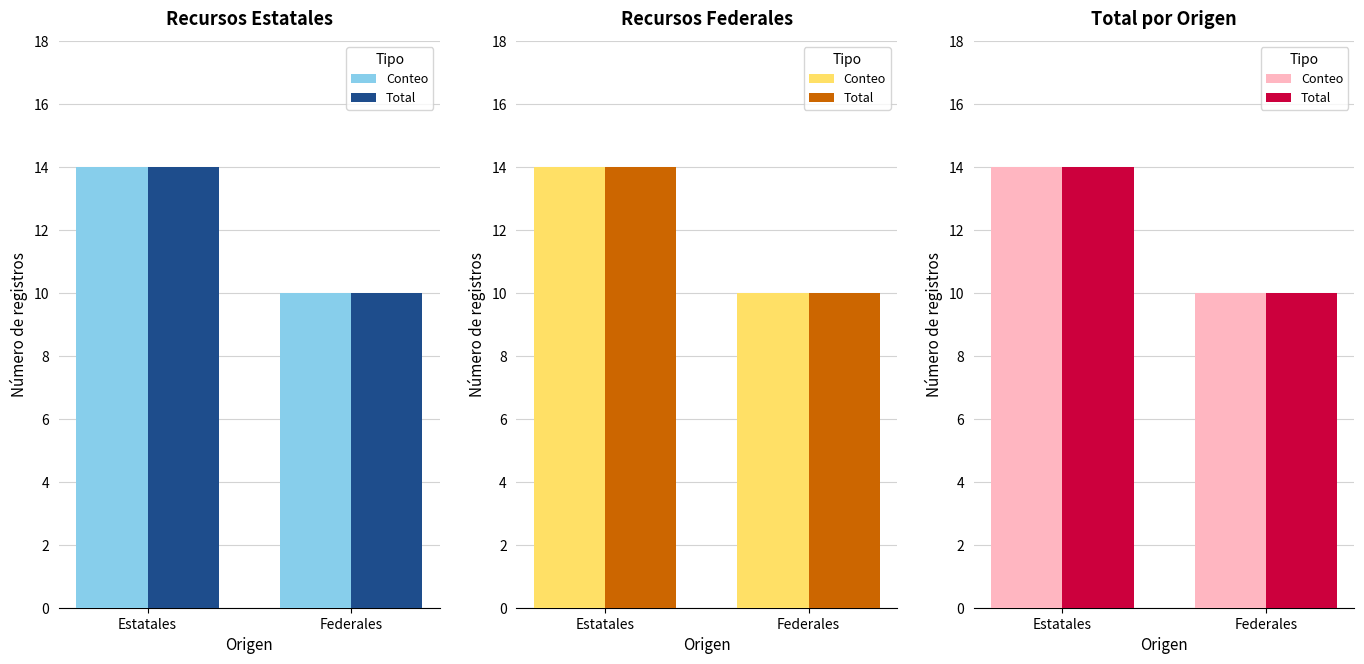

What are all the series names shown in the legend?

Conteo, Total